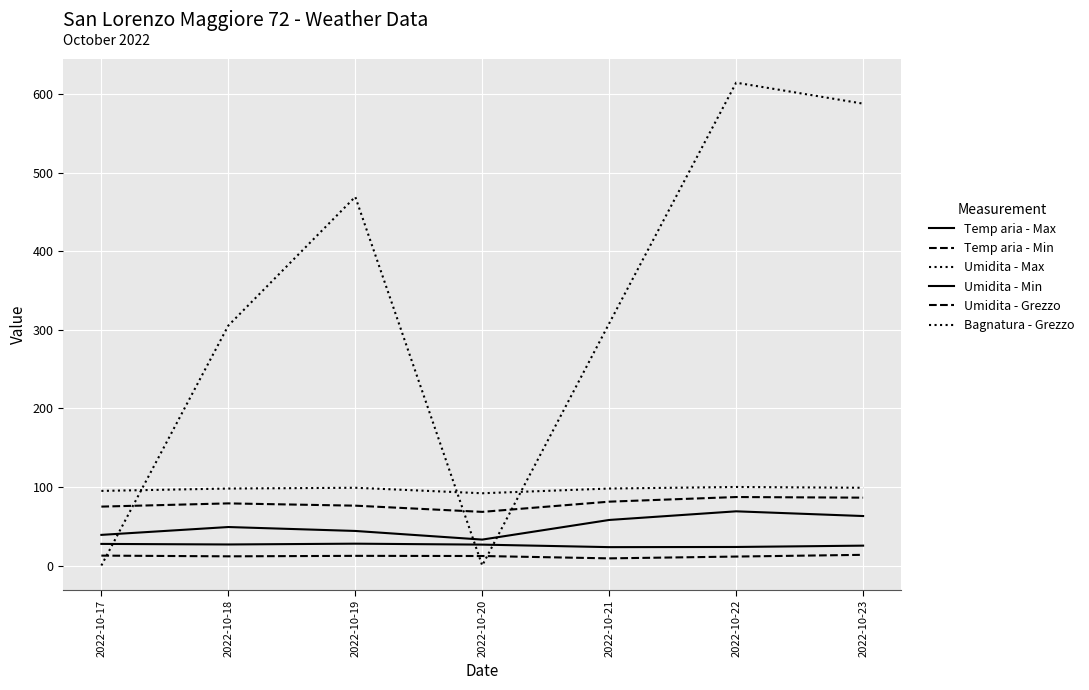

How many lines are shown in the chart?

6